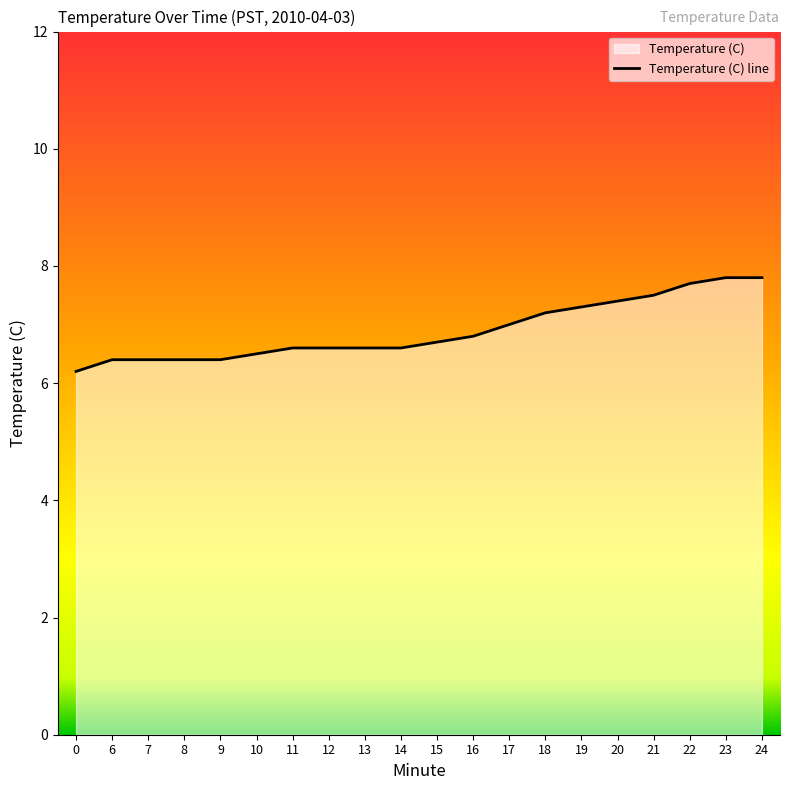

Reading left to right, transcribe all the data shown in this chart.

6.2	6.4	6.4	6.4	6.4	6.5	6.6	6.6	6.6	6.6	6.7	6.8	7.0	7.2	7.3	7.4	7.5	7.7	7.8	7.8